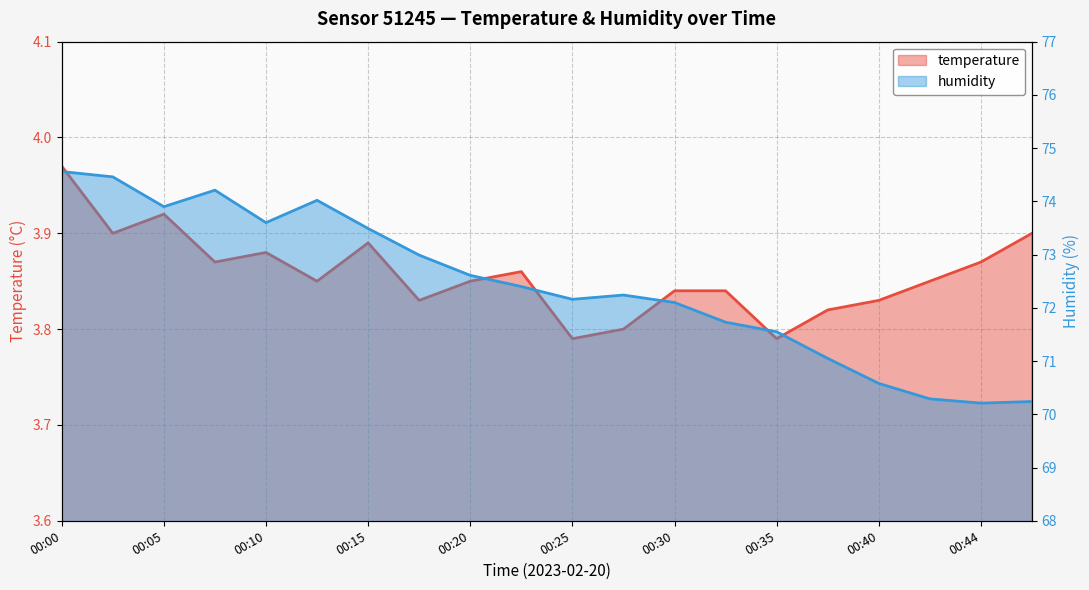

Where is humidity nearest to the value 72?

00:30